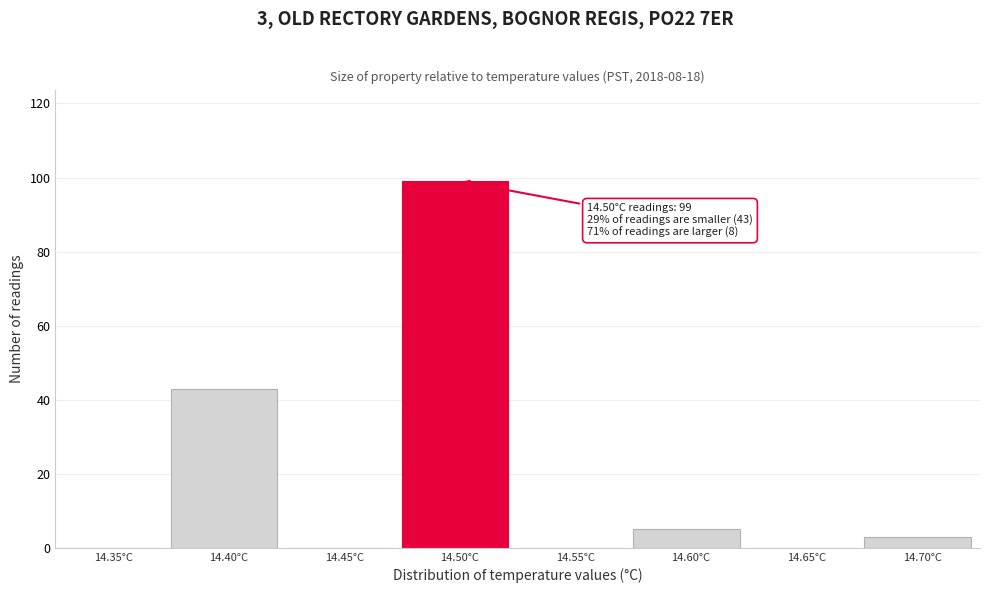

Reading right to left, transcribe all the data shown in this chart.

14.70°C=3	14.65°C=0	14.60°C=5	14.55°C=0	14.50°C=99	14.45°C=0	14.40°C=43	14.35°C=0